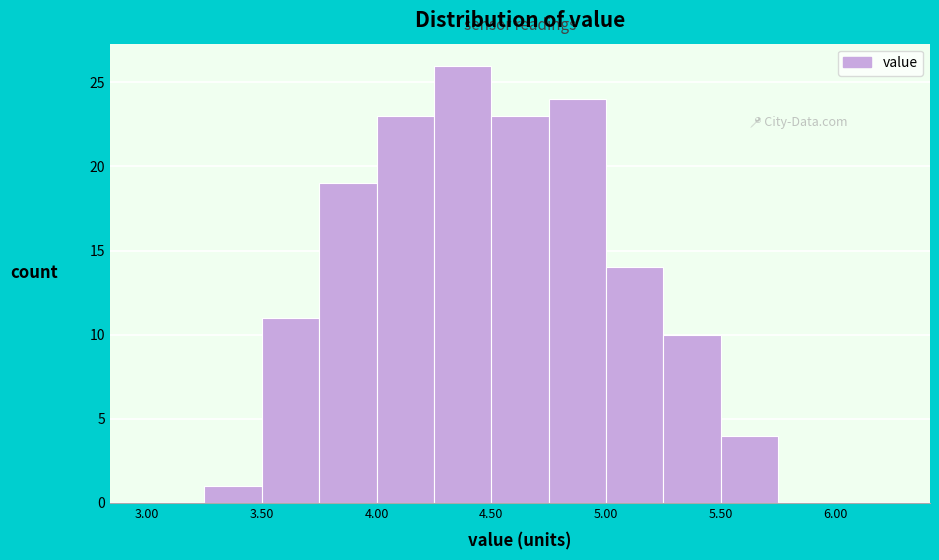

Which range on the x-axis has the tallest bar?

4.25 to 4.50